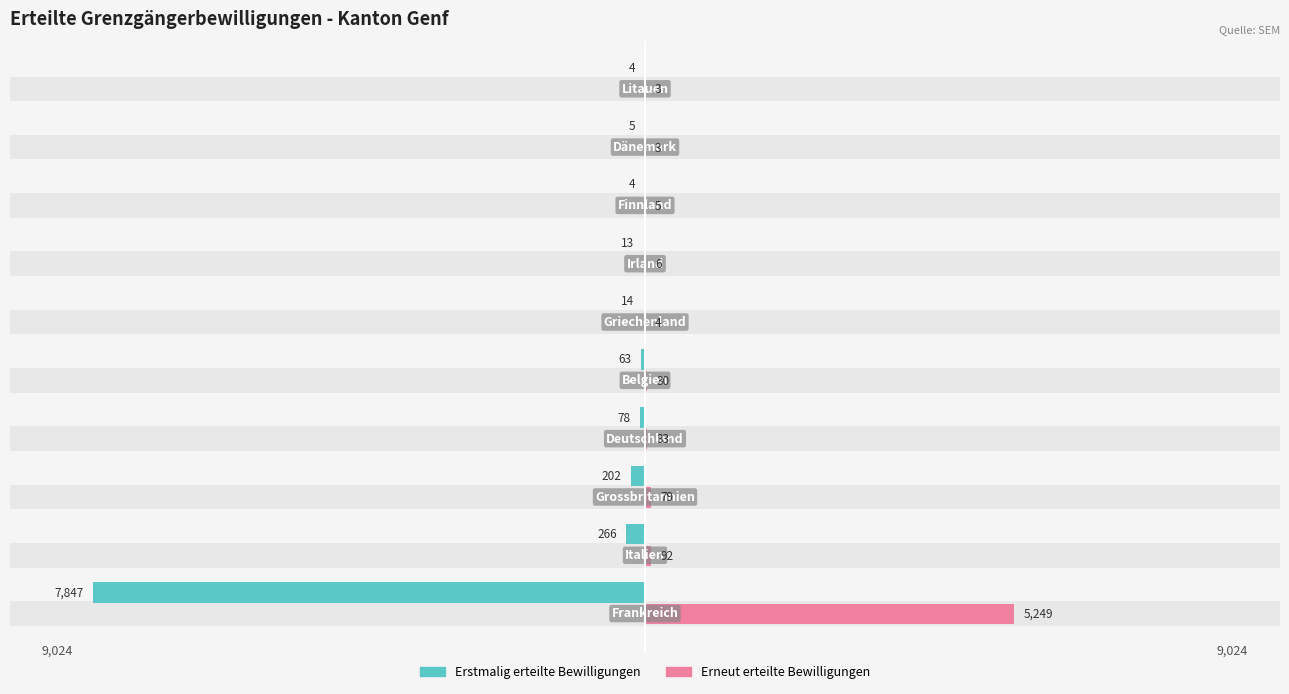

Is it true that Erneut erteilte Bewilligungen equals 5249 at 0?

True